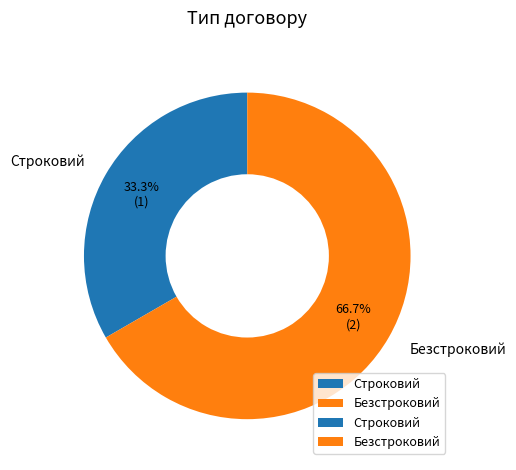

Is Строковий the majority of the pie?

No